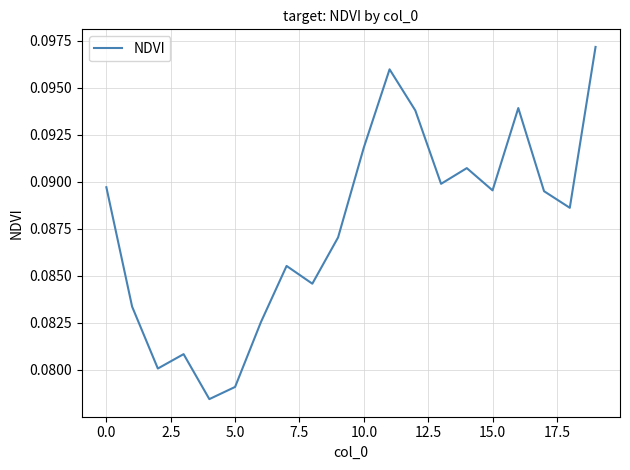

Is it true that the value at 0.0 is 0.0?

False